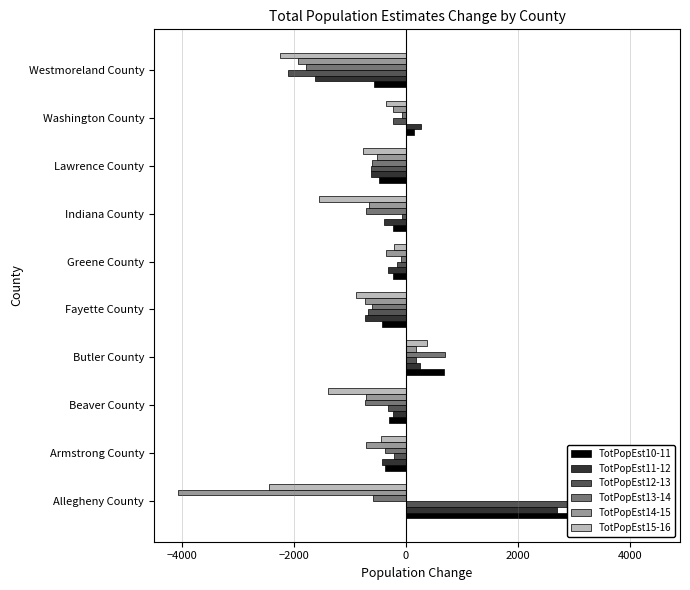

What is the difference between the highest and lowest values at Beaver County?

1146